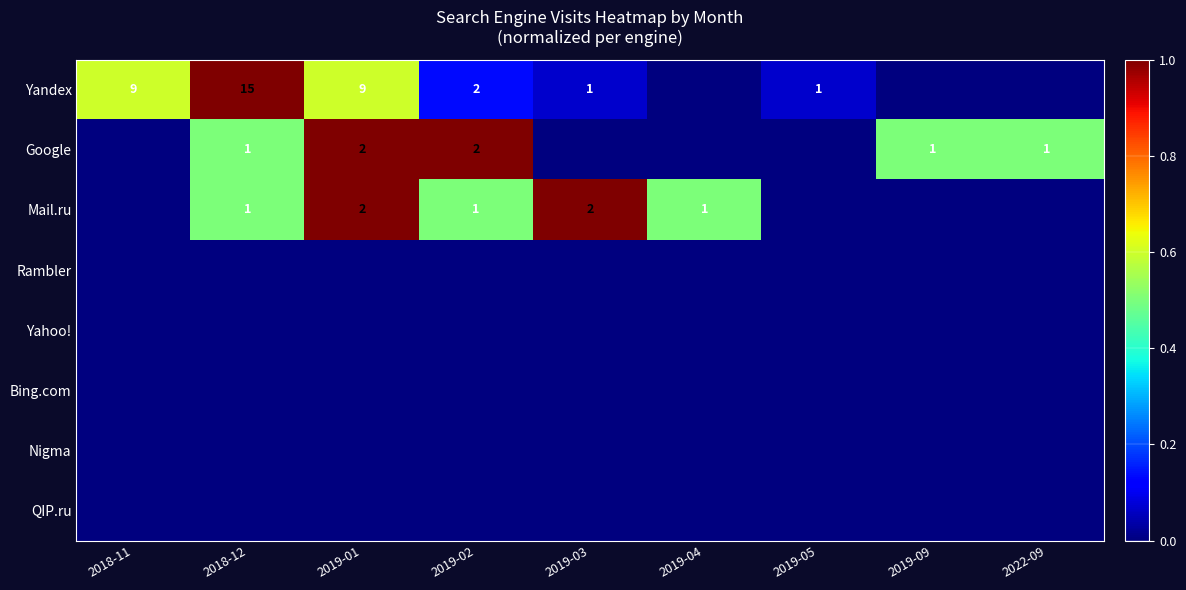

What is the total value across all series at 2019-05?

0.1